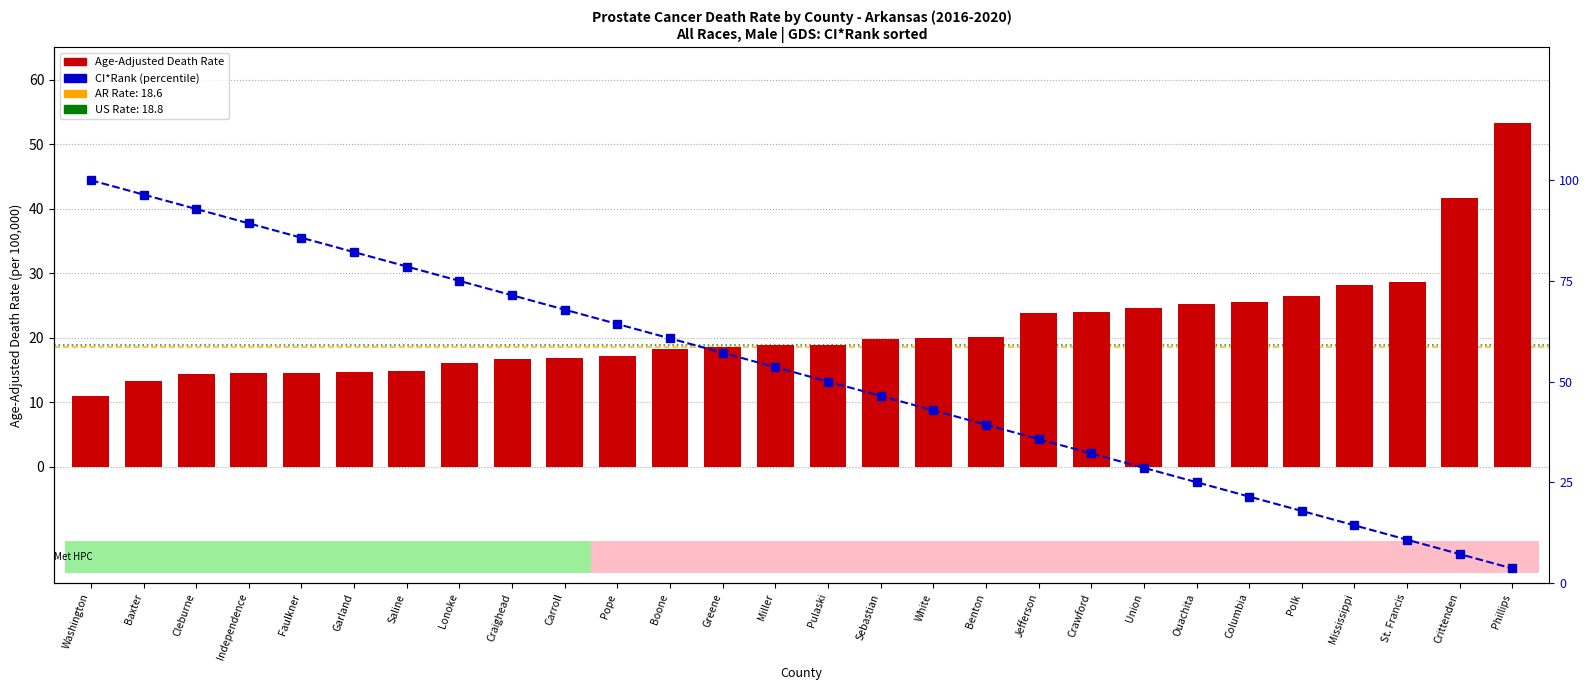

The value at Boone is 29.8. True or false?

False